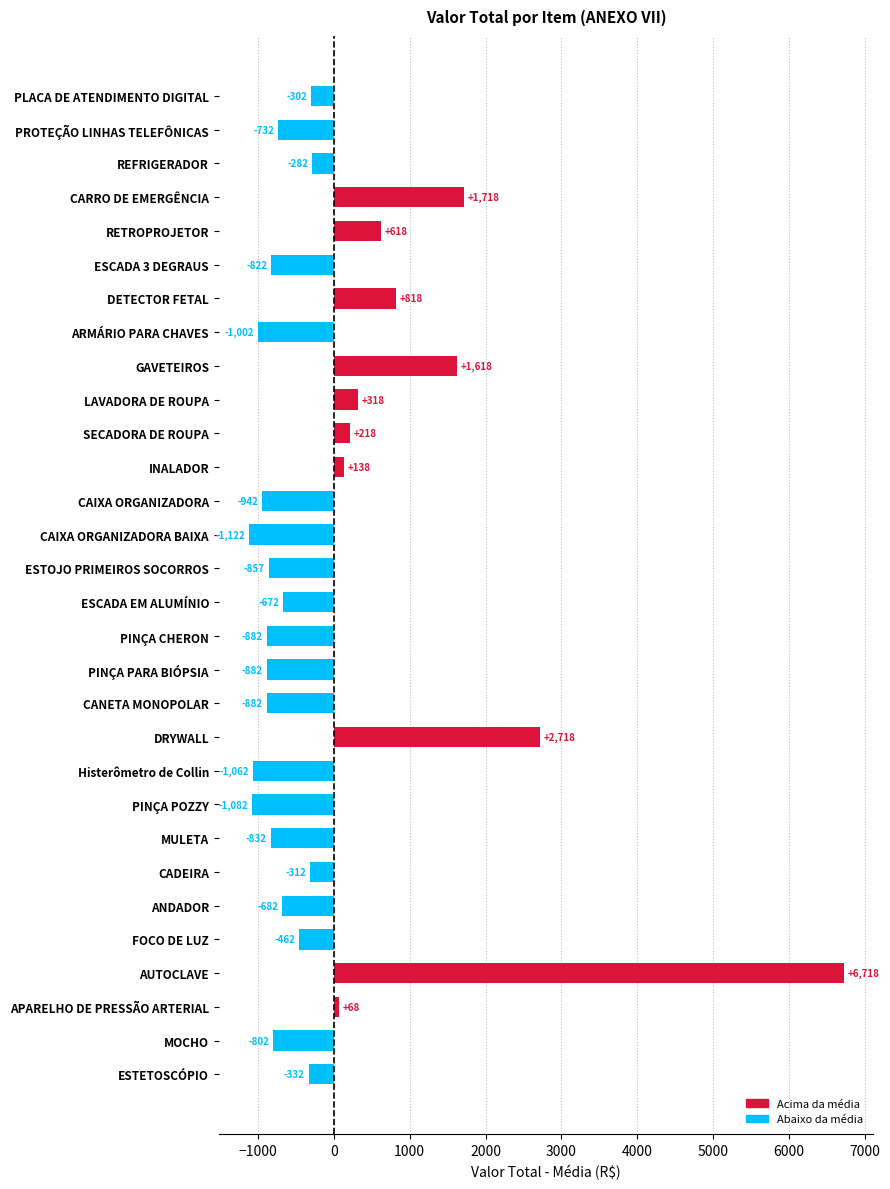

True or false: the data shows -1122.2 at CAIXA ORGANIZADORA BAIXA.

True